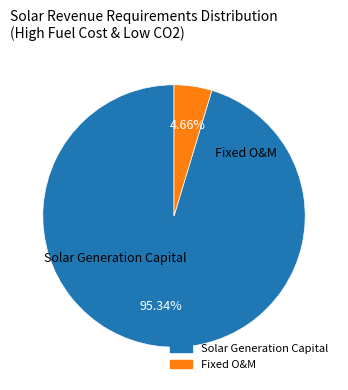

Is there any slice that represents more than half of the pie?

Yes